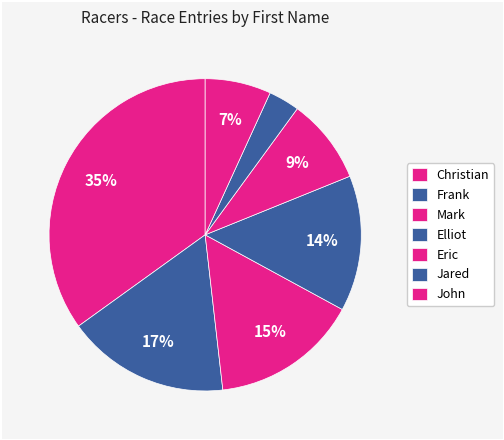

Which slice is the smallest?

Jared